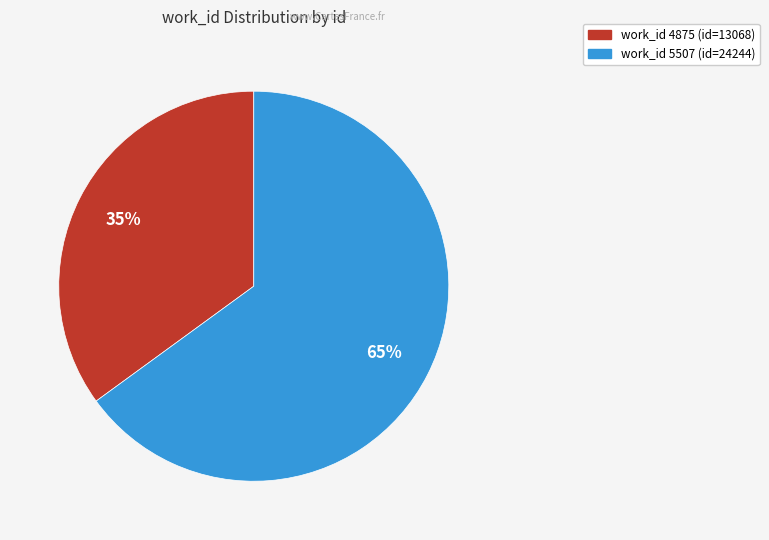

Which category has the biggest portion of the pie?

work_id 5507 (id=24244)